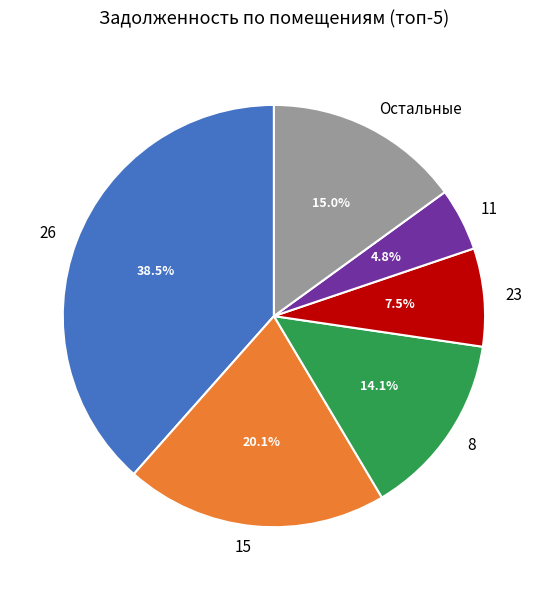

Do 11 and 15 together represent more than half of the pie?

No